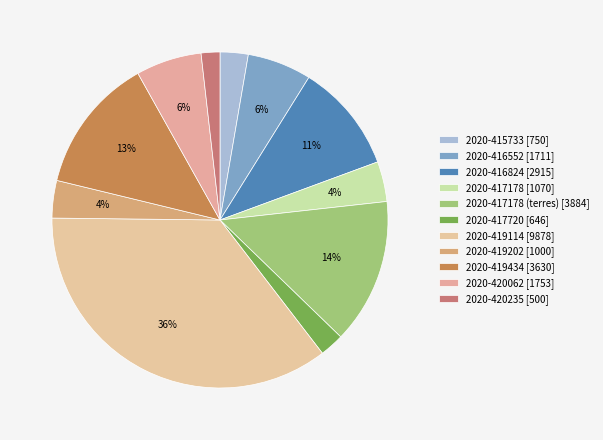

Count the number of slices in the pie.

11